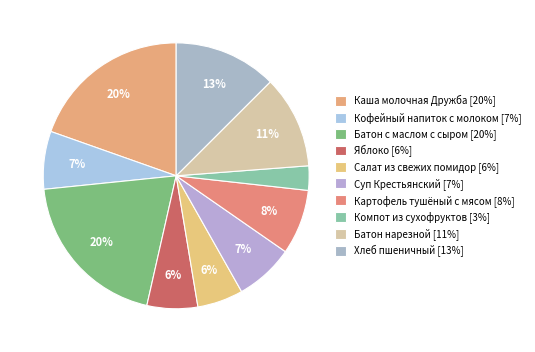

Does Суп Крестьянский account for over 50% of the chart?

No